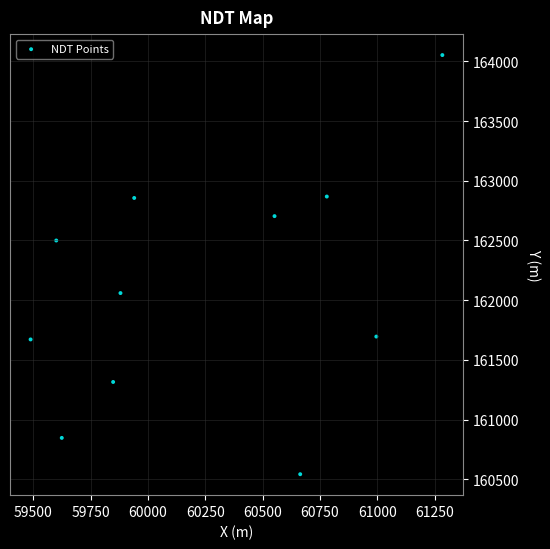

What is the average X value?

60241.1